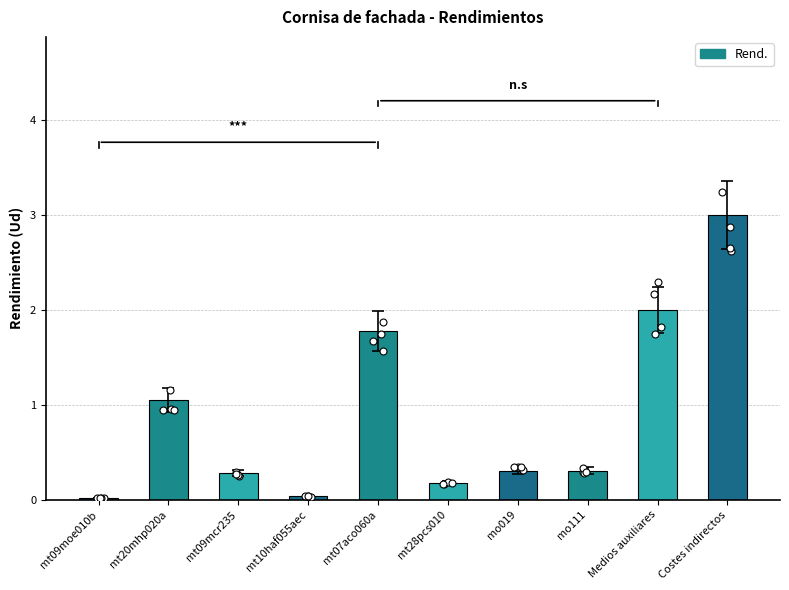

Between mt07aco060a and mt09moe010b, which is larger?

mt07aco060a